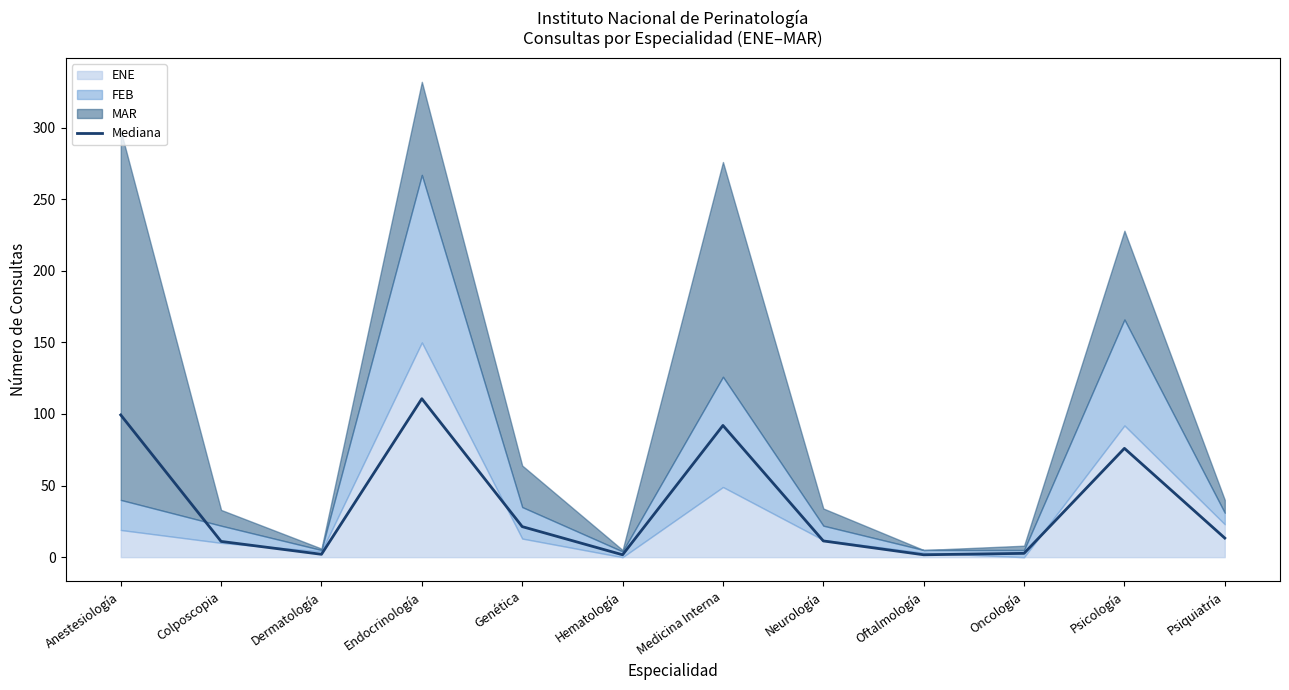

Rank the categories by value from lowest to highest.

Hematología, Oftalmología, Dermatología, Oncología, Colposcopia, Neurología, Psiquiatría, Genética, Psicología, Medicina Interna, Anestesiología, Endocrinología